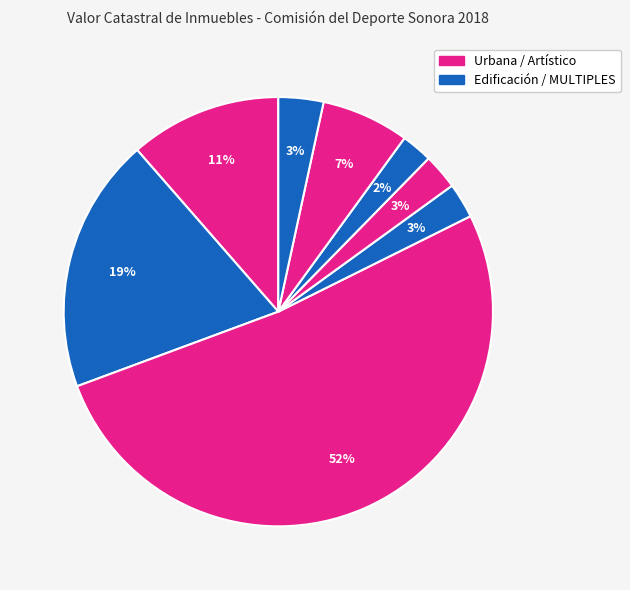

Count the number of slices in the pie.

8